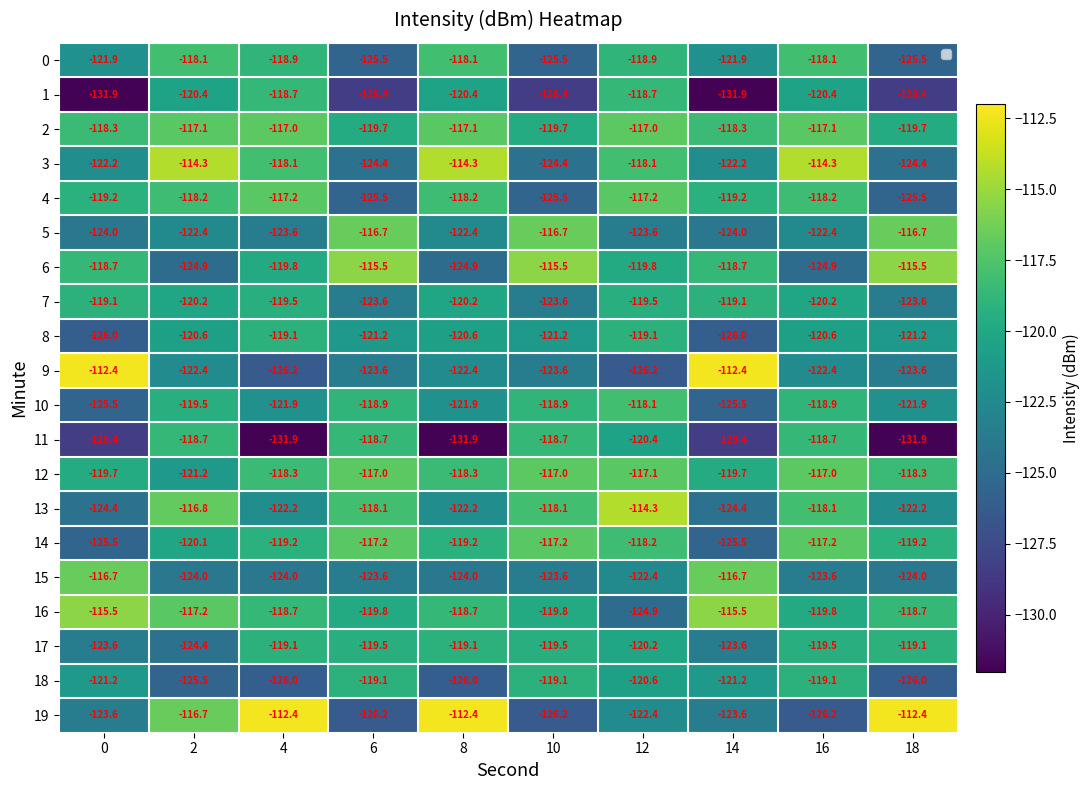

What is the total value across all series at 8?

-2412.4